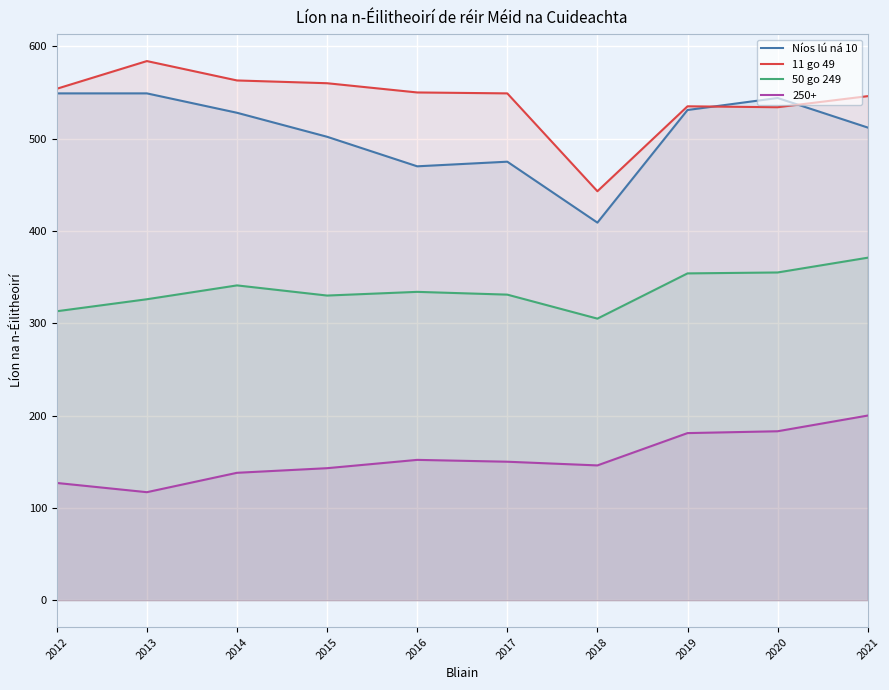

How many data points in Níos lú ná 10 are above 528?

4